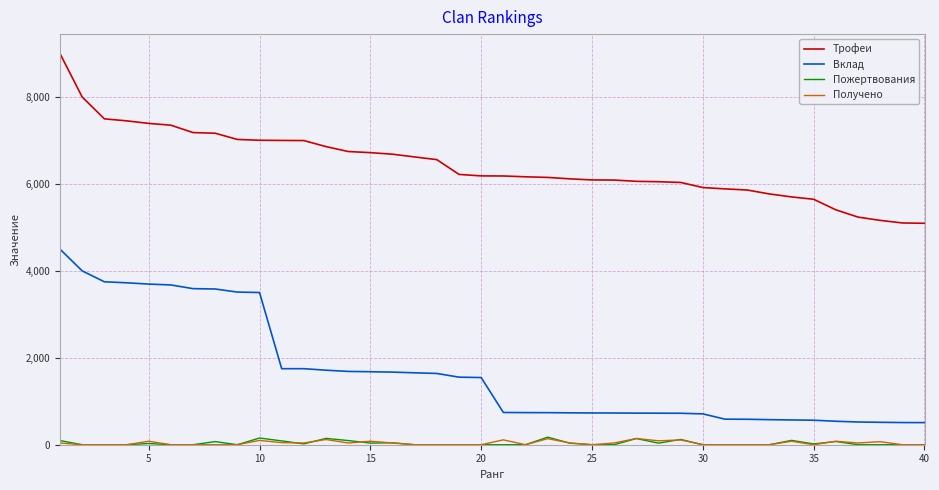

Does the chart have visible grid lines?

Yes